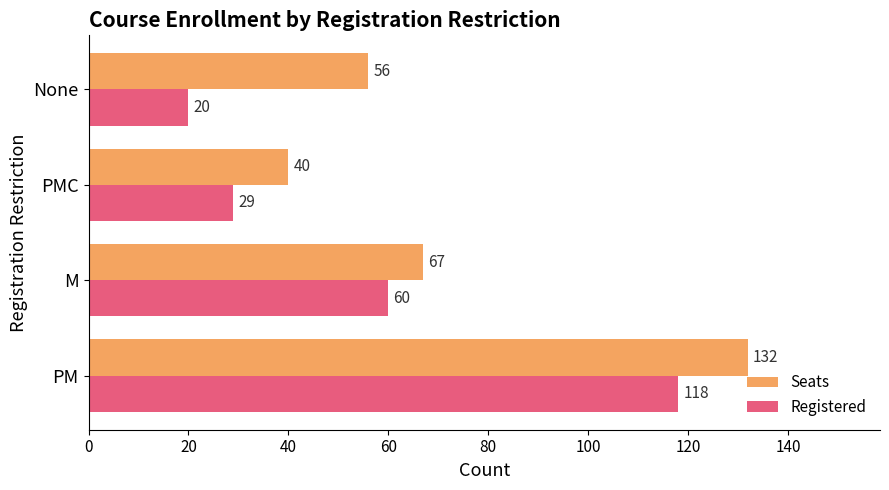

At which category does the chart reach its minimum across all series?

None